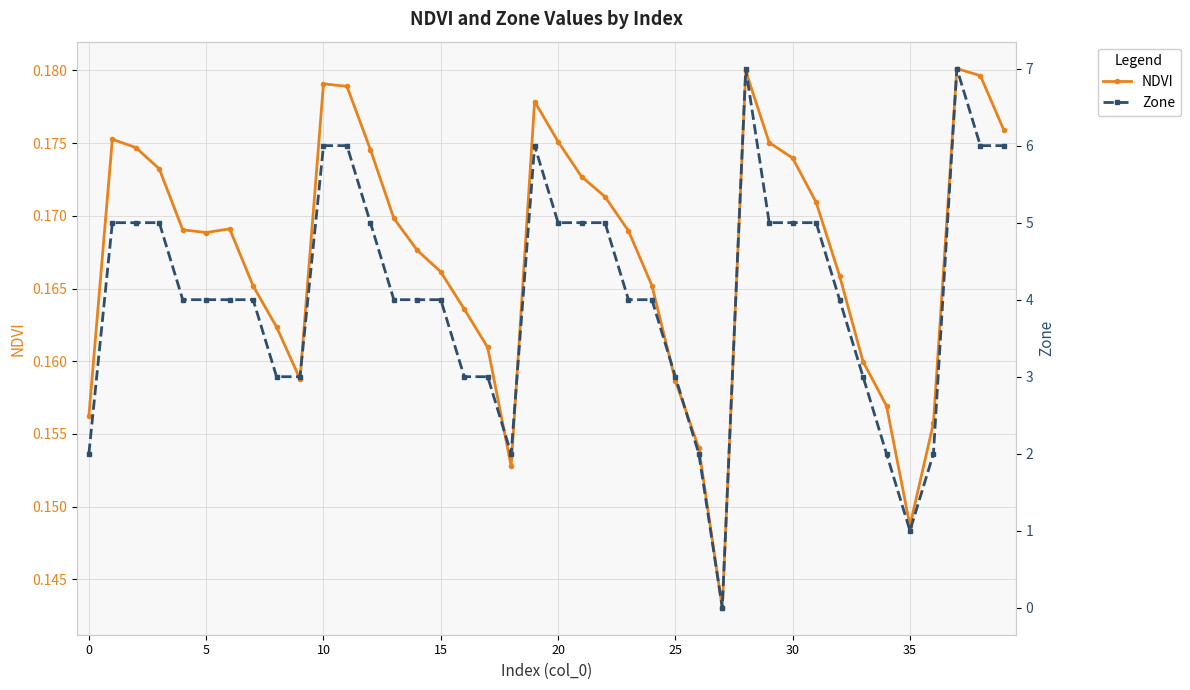

How many NDVI values are between 0 and 1?

40